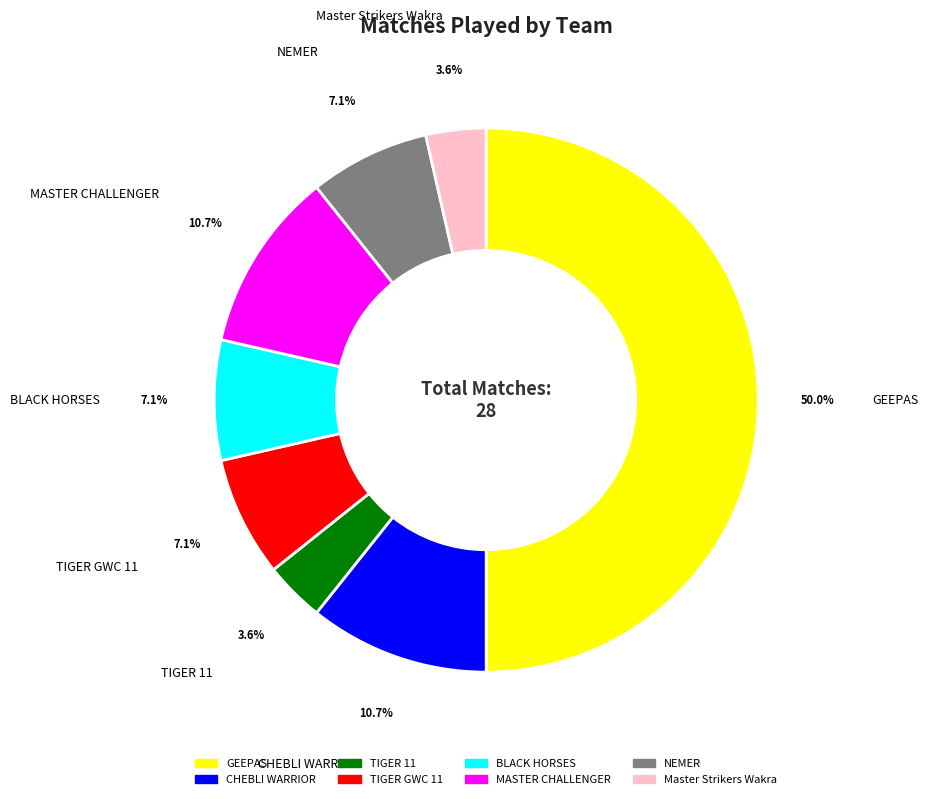

To the nearest percent, what percentage of the pie is MASTER CHALLENGER?

11%